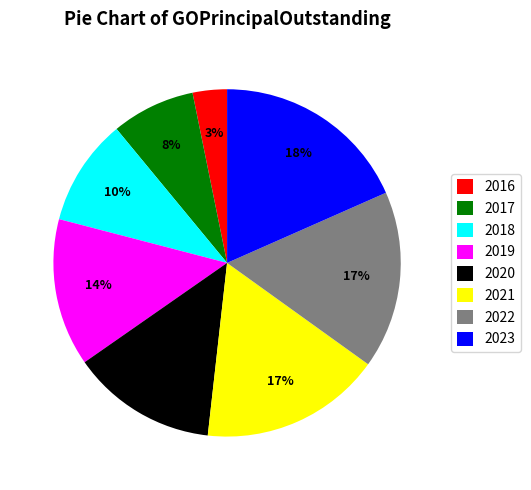

Count the number of slices in the pie.

8